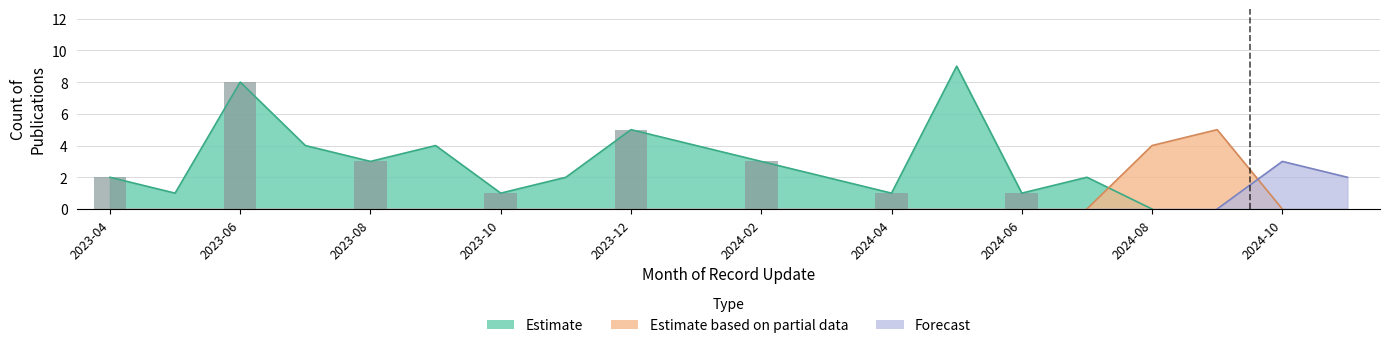

Which series changed the most between 3 and 12?

Estimate